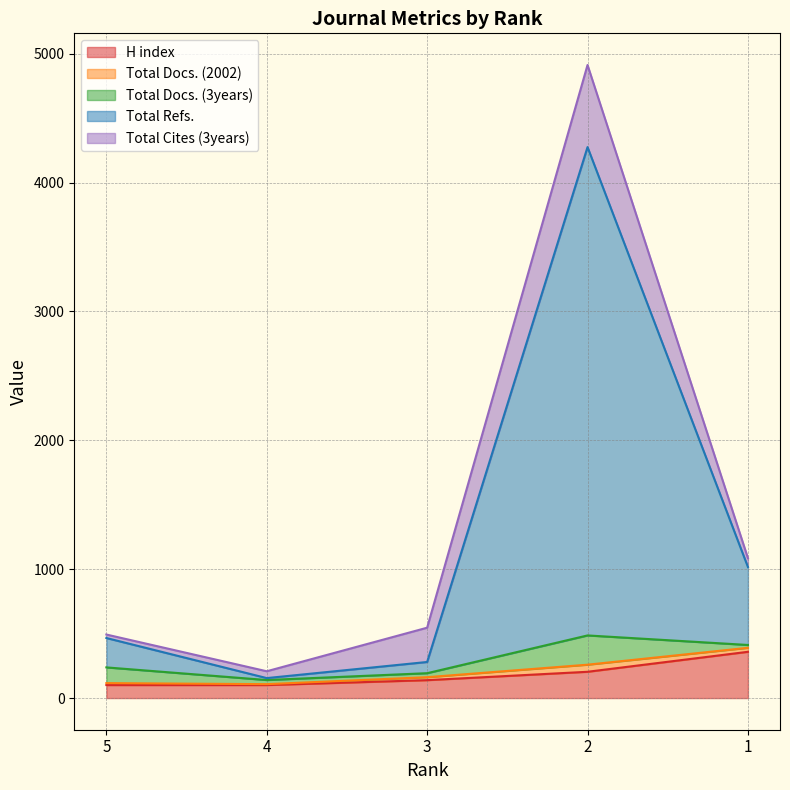

Reading left to right, what are all the values shown in this chart?

H index: 5=101	4=101	3=139	2=204	1=359
Total Docs. (2002): 5=15	4=7	3=23	2=55	1=31
Total Docs. (3years): 5=122	4=32	3=31	2=227	1=22
Total Refs.: 5=228	4=15	3=87	2=3789	1=605
Total Cites (3years): 5=27	4=53	3=266	2=637	1=69